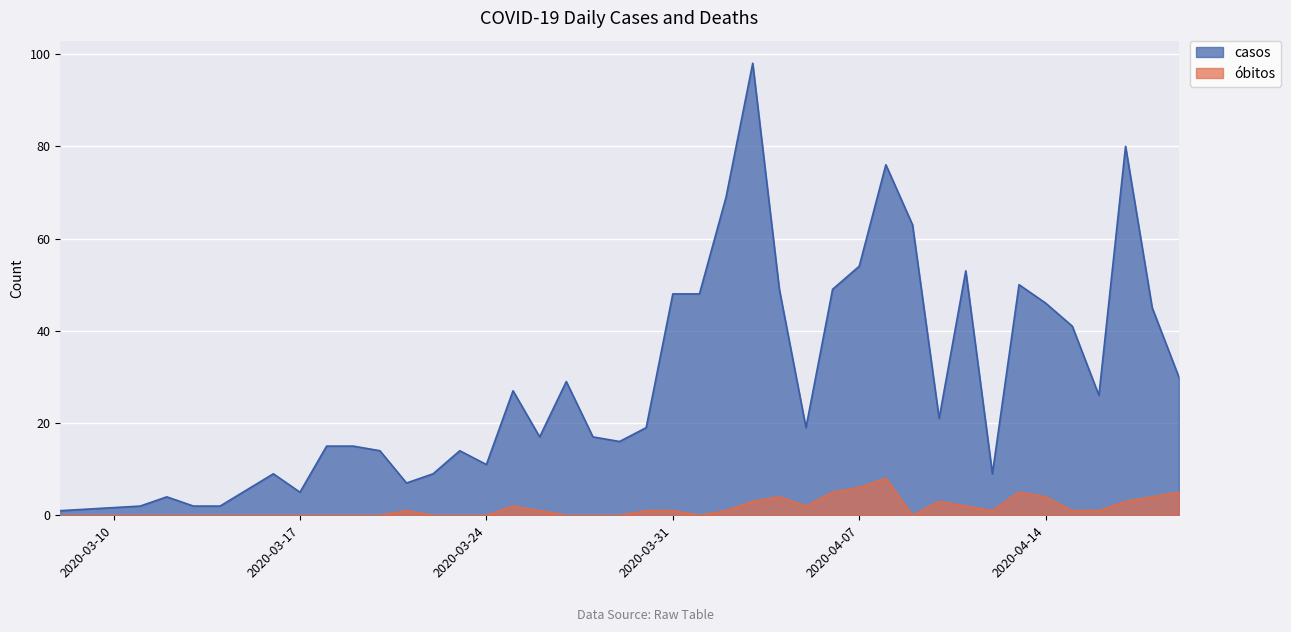

Which series has the widest spread of values?

casos